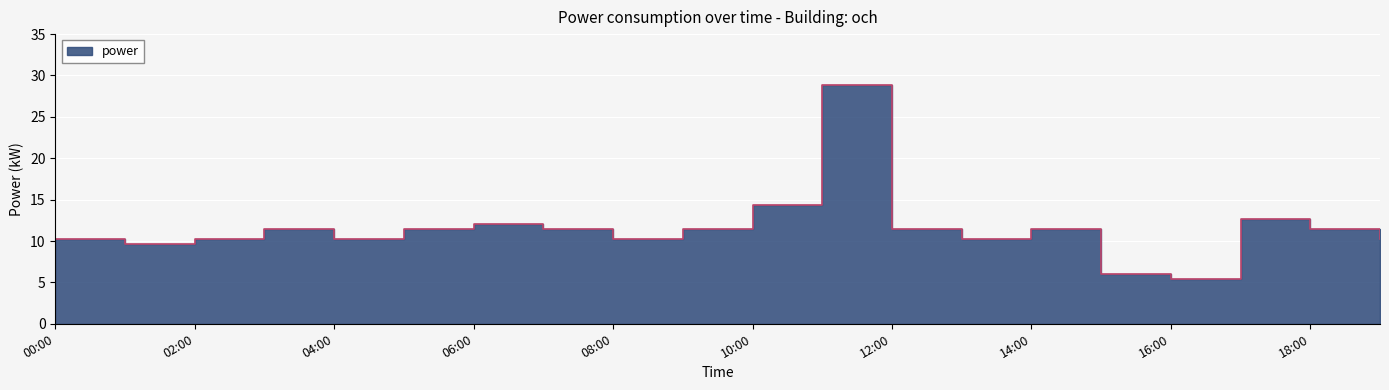

Which category has the highest value across all series?

11:00